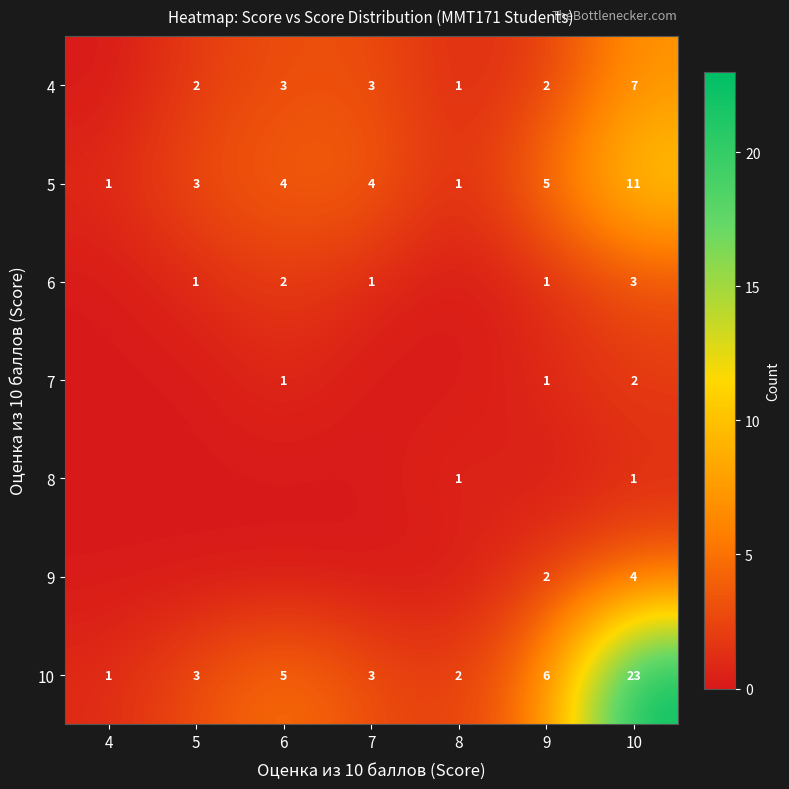

What is the difference between the maximum and second lowest values in the 10 series?

21